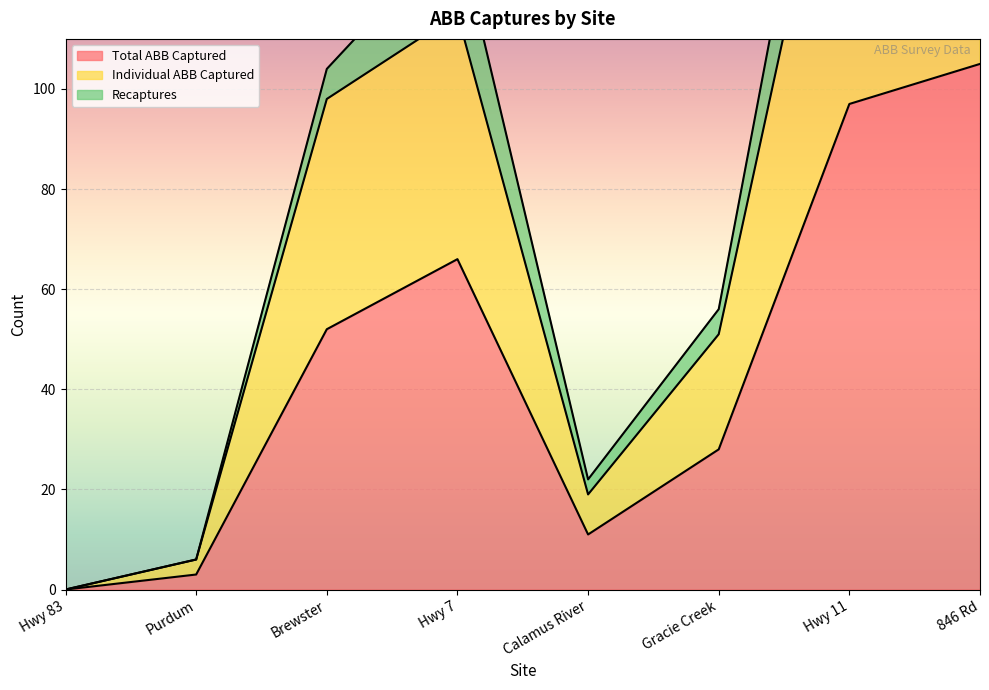

In Individual ABB Captured, how many points are lower than both neighbors (excluding endpoints)?

1